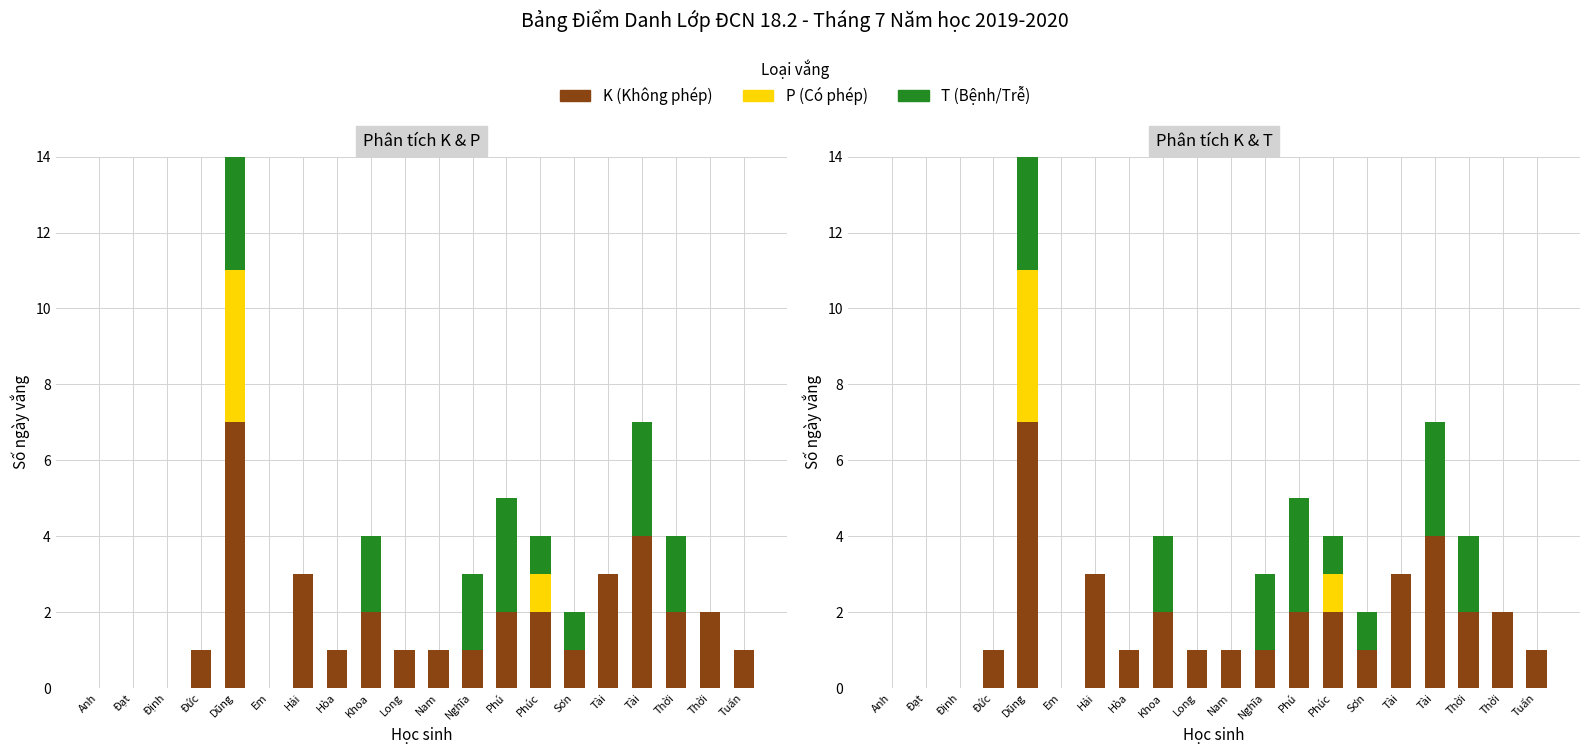

What is the label of the 6th bar from the left?

Em